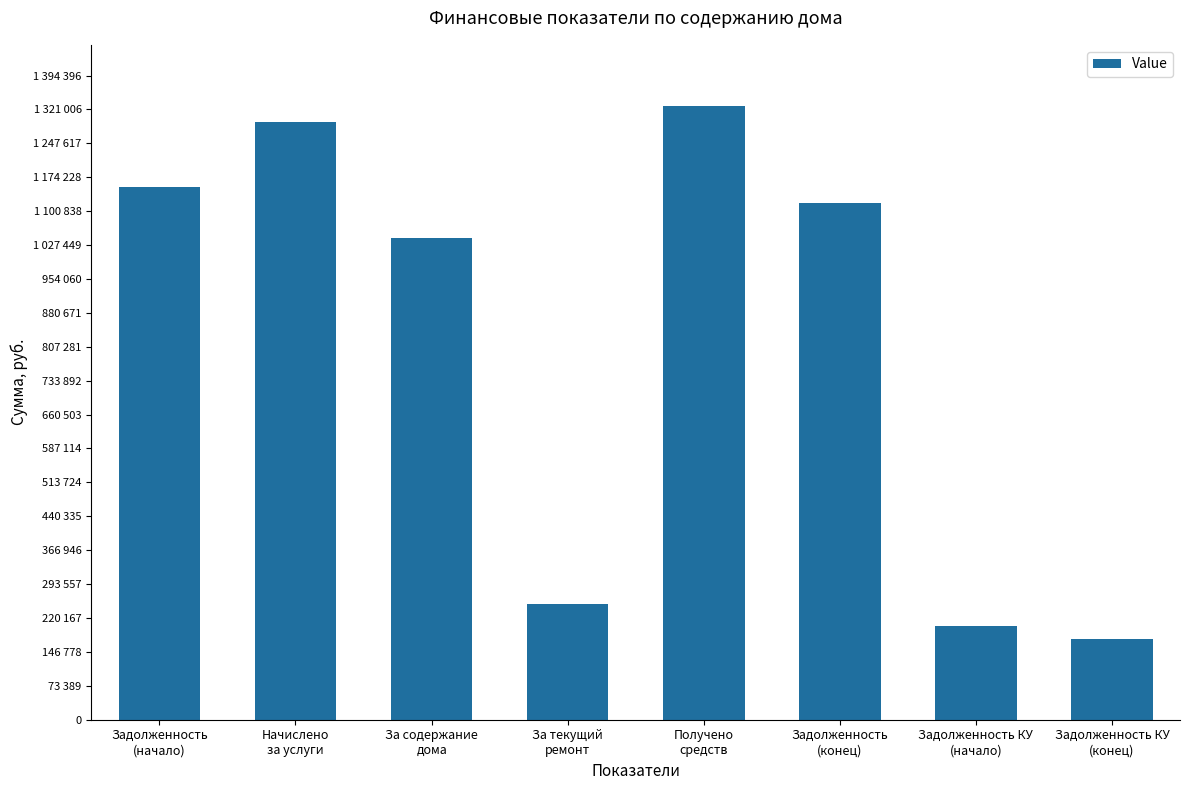

Are the bars horizontal?

No